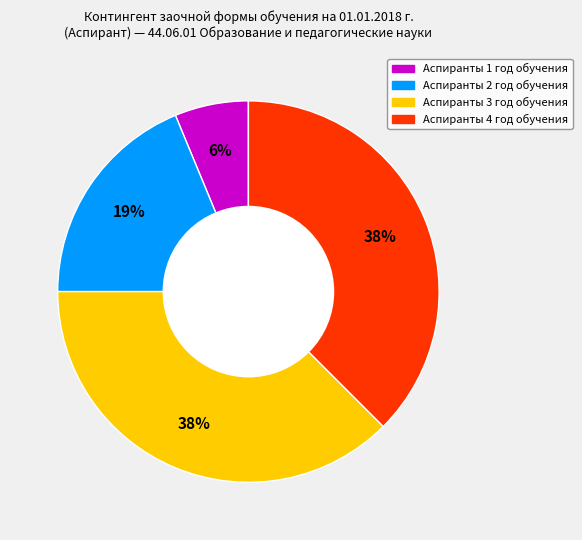

Is there any slice that represents more than half of the pie?

No